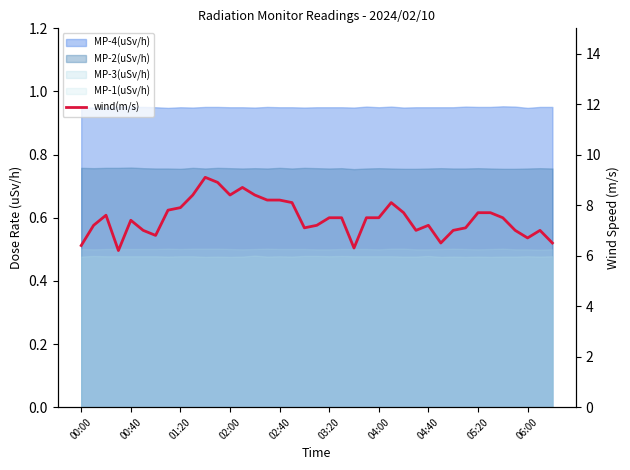

What is the greatest value displayed?

9.1